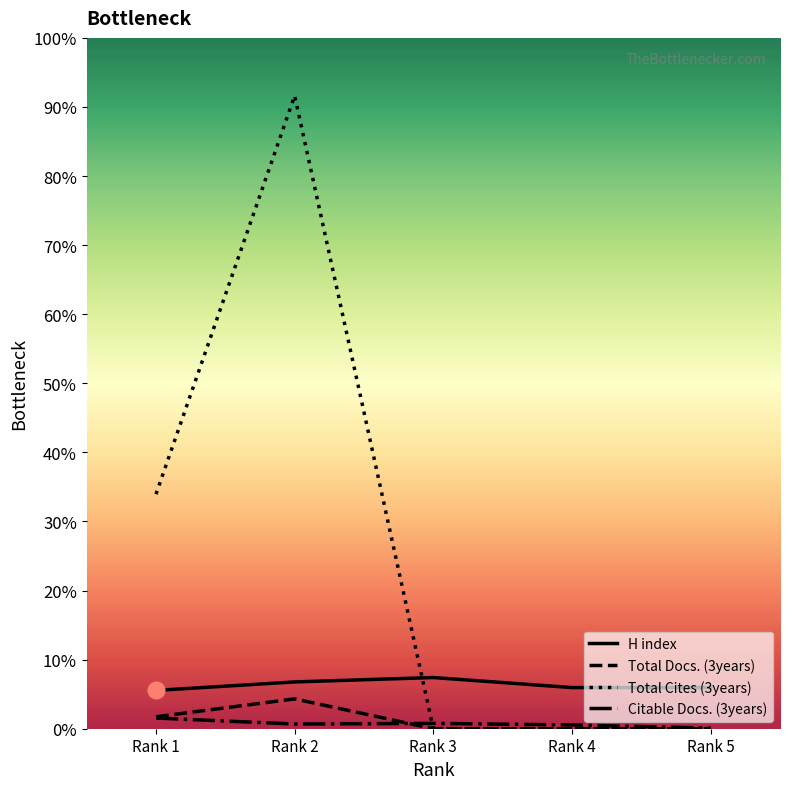

Reading left to right, list all the values displayed in this chart.

H index: 122	149	163	131	131
Total Docs. (3years): 38	95	0	0	0
Total Cites (3years): 747	2016	0	0	0
Citable Docs. (3years): 34	15	17	12	2